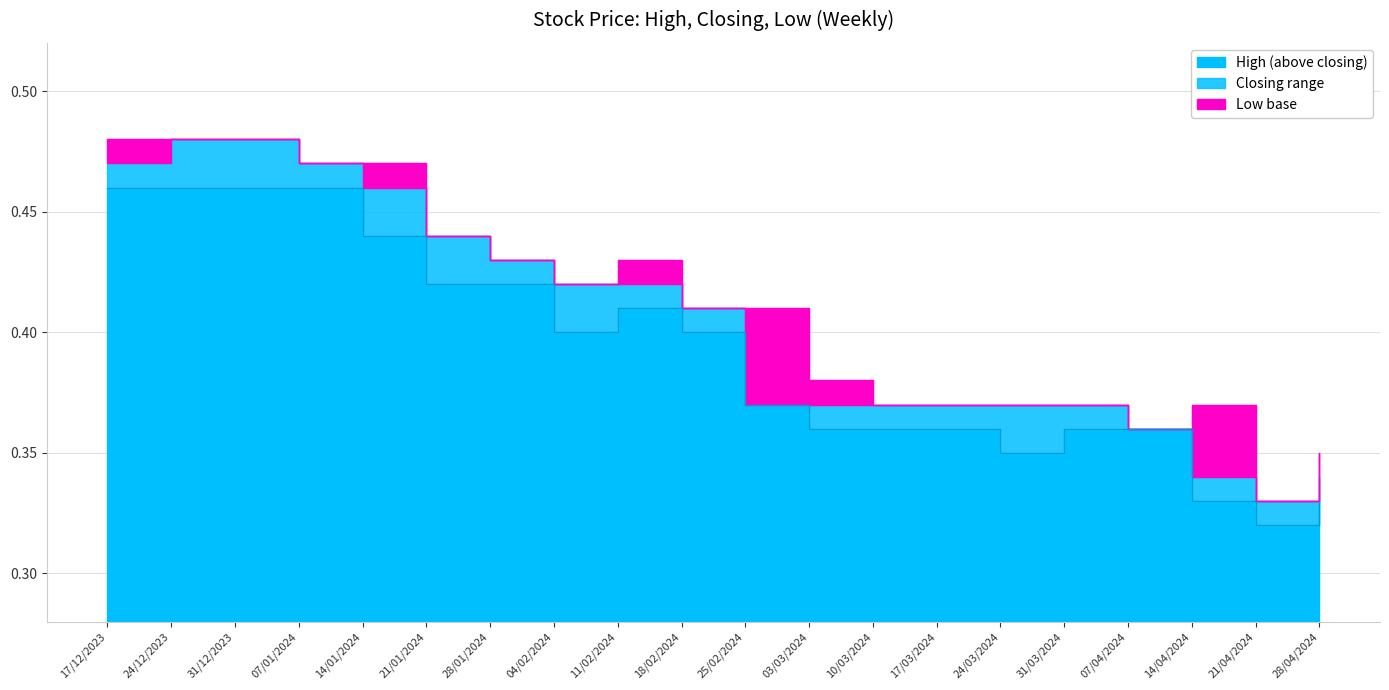

How many categories are shown in the chart?

20